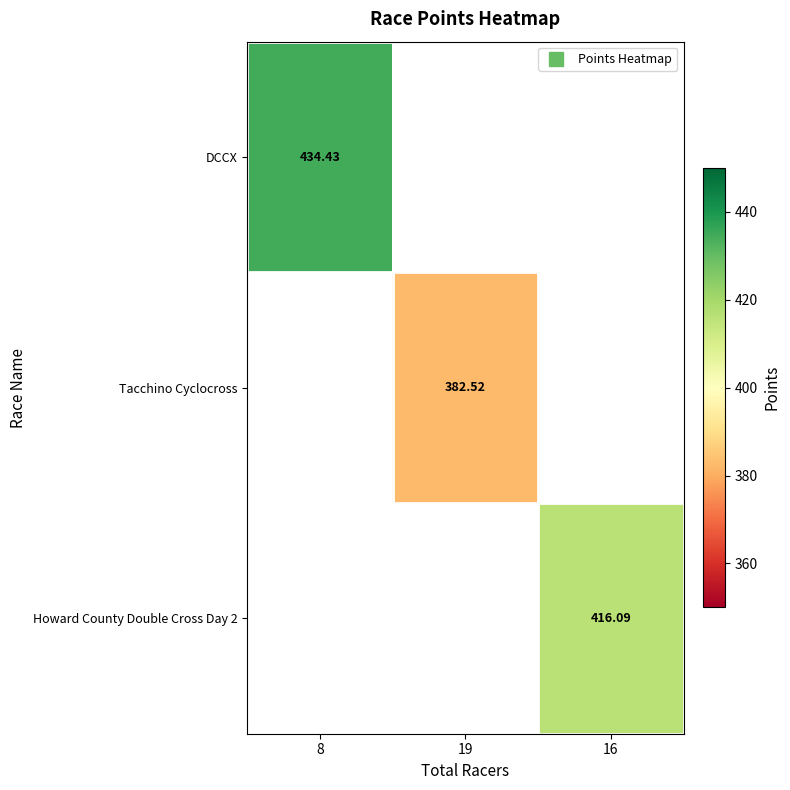

Which label corresponds to the smallest value in the chart?

19